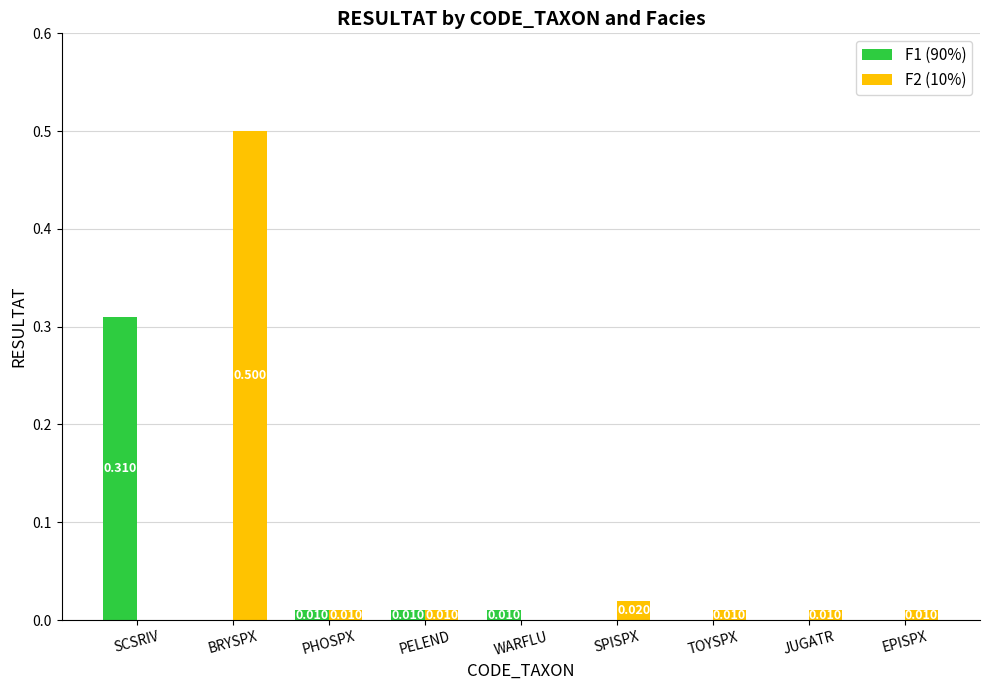

Which series has the largest total across all categories?

F2 (10%)